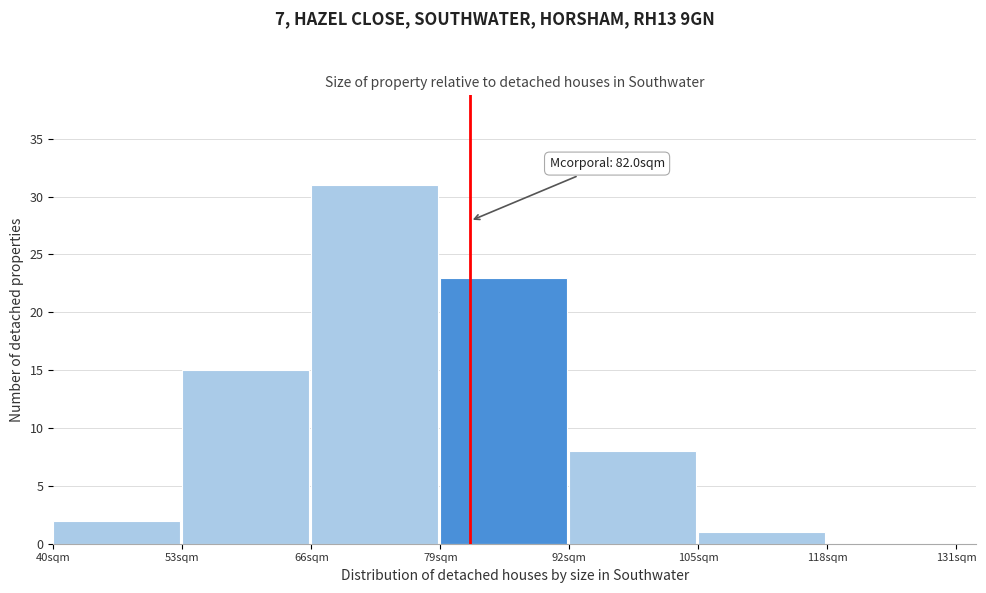

Which range on the x-axis has the tallest bar?

66 to 79